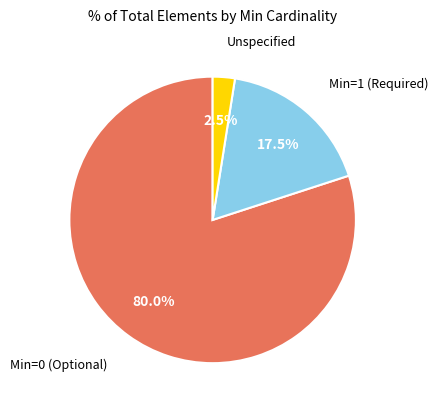

Count the number of slices in the pie.

3